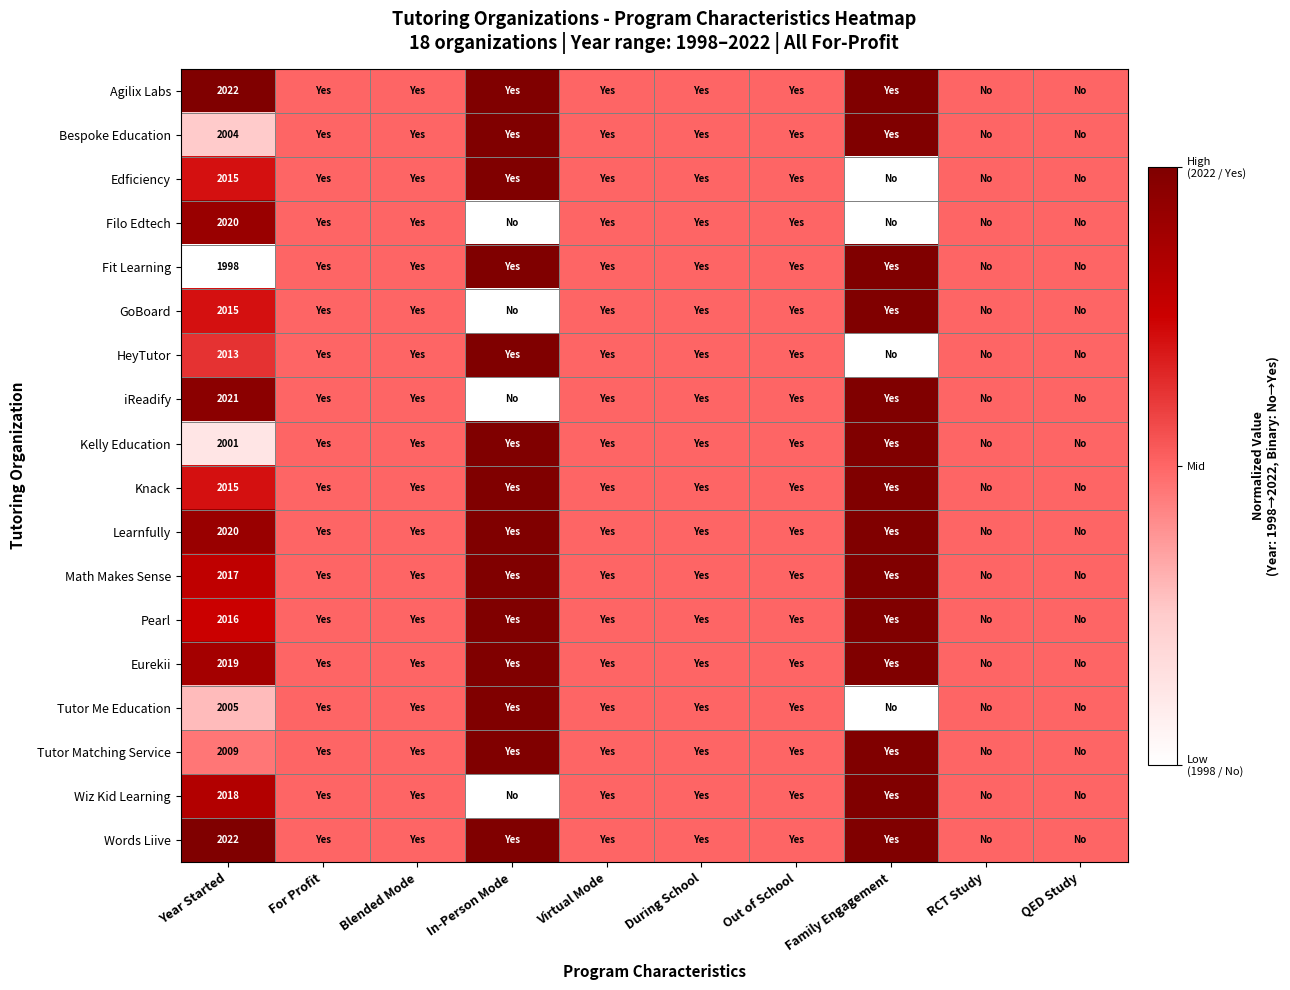

Is the value of Edficiency at In-Person Mode greater than the value of Math Makes Sense at Virtual Mode?

Yes